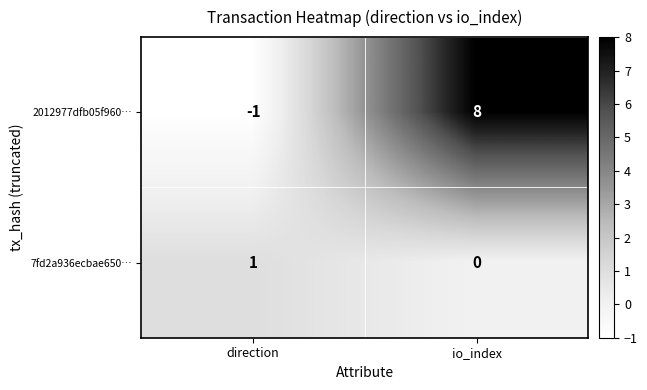

What is the average value of the 2012977dfb05f960… series?

4